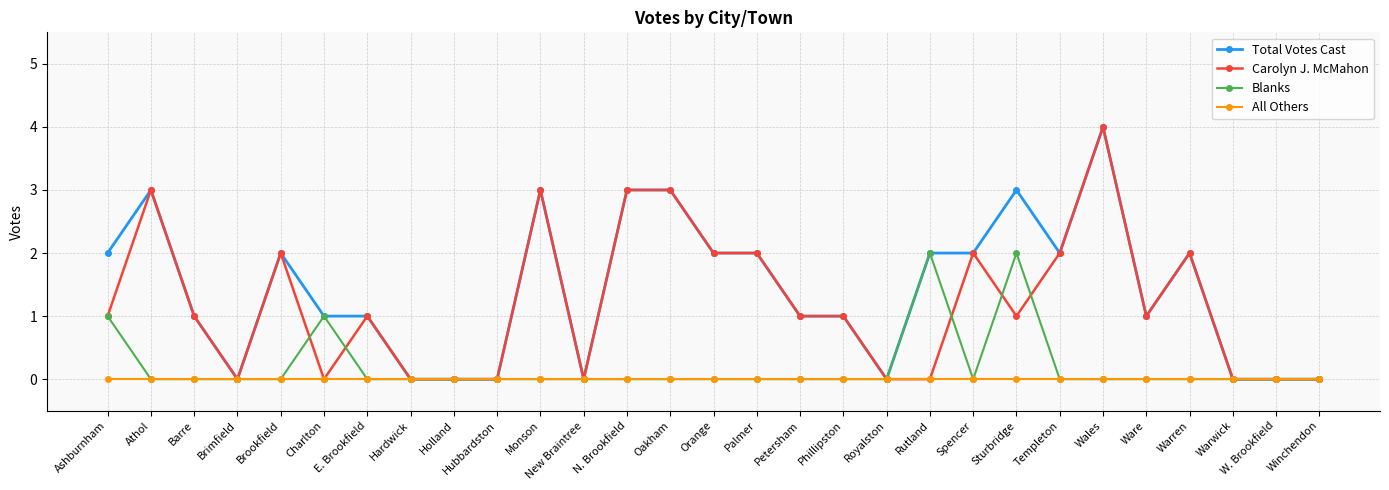

How many distinct data groups are displayed?

4